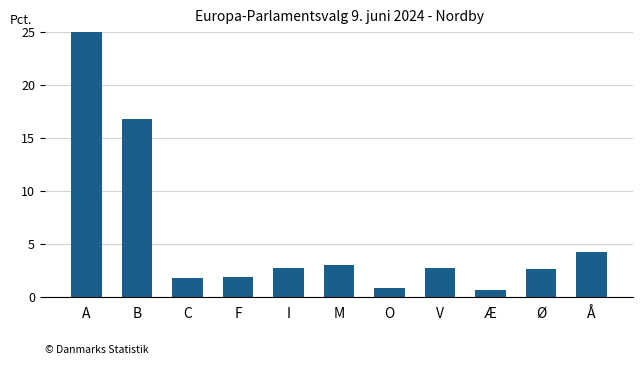

Approximately how many times larger is the value at C compared to F?

1.0